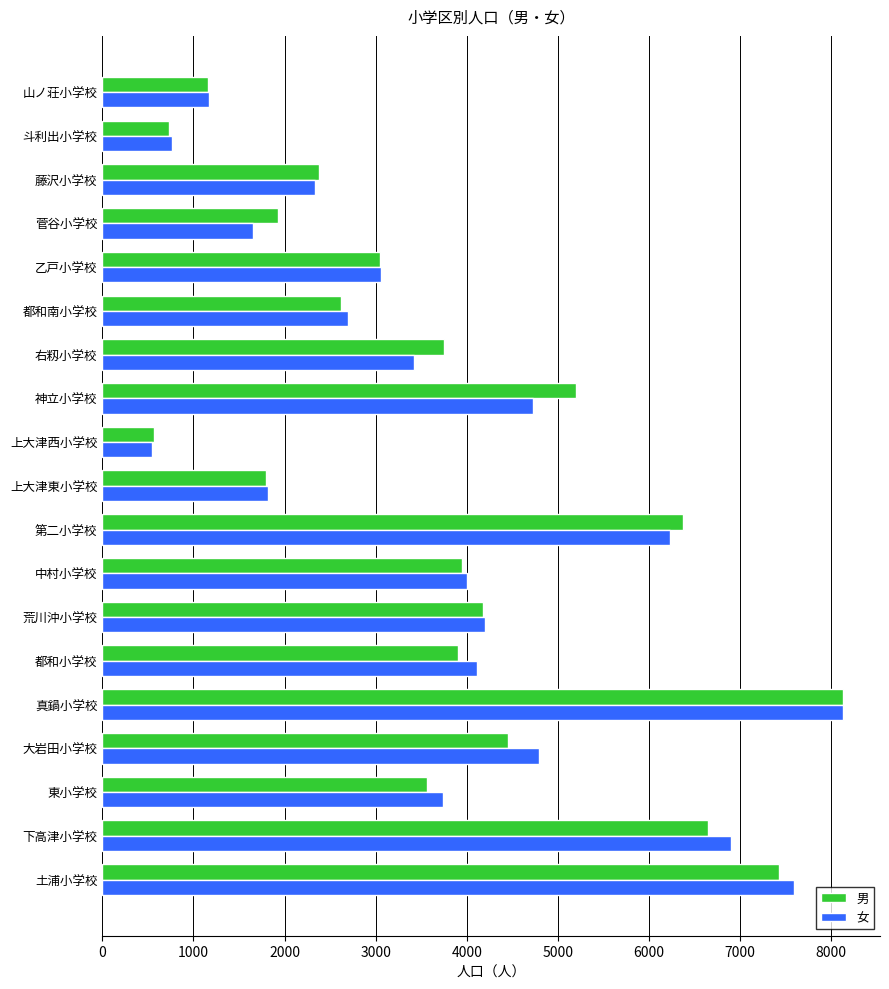

What is the total value across all series at 東小学校?

7302